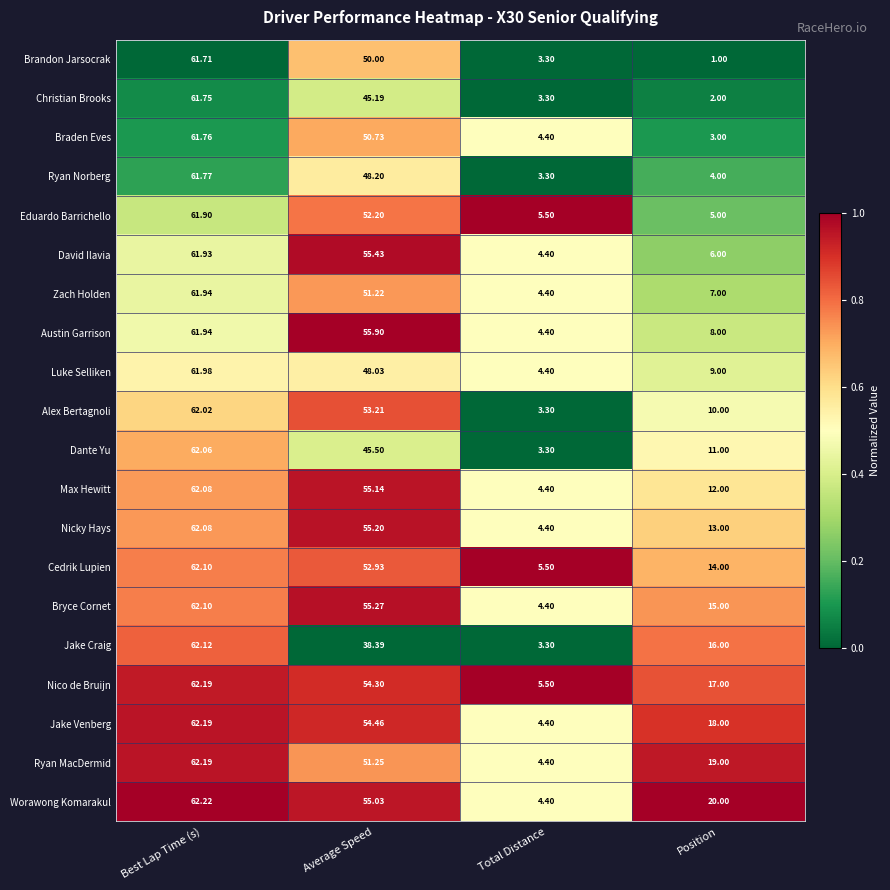

Which series changed the most between Best Lap Time (s) and Average Speed?

Jake Craig